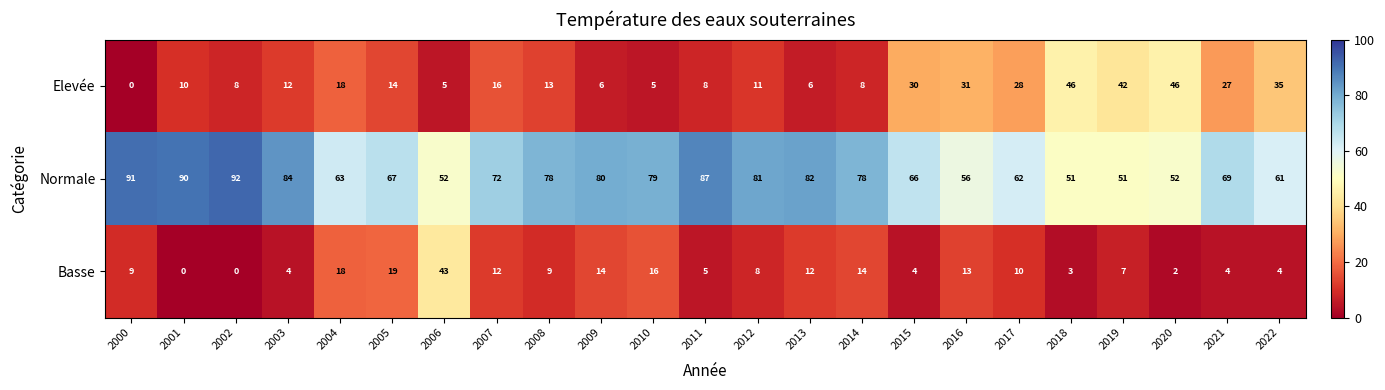

What is the sum of the Normale values at 2013 and 2004?

145